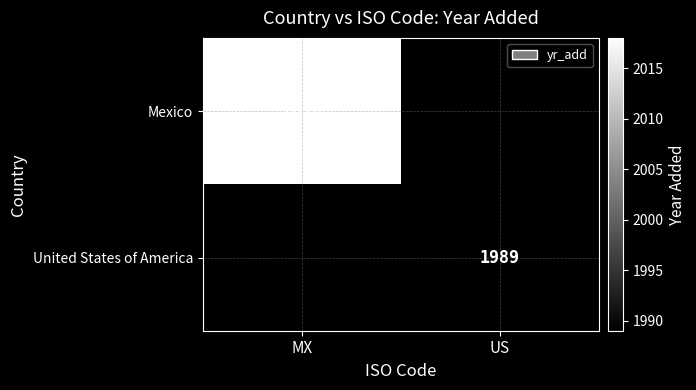

How many series are shown in this chart?

2